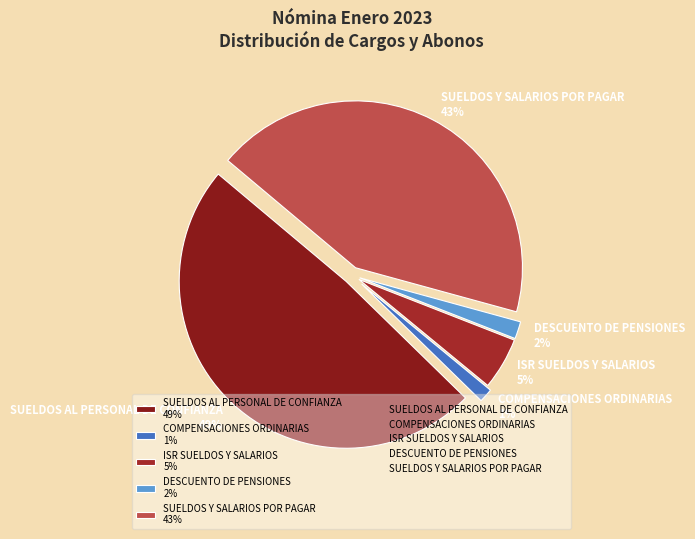

Does any single category account for the majority?

No